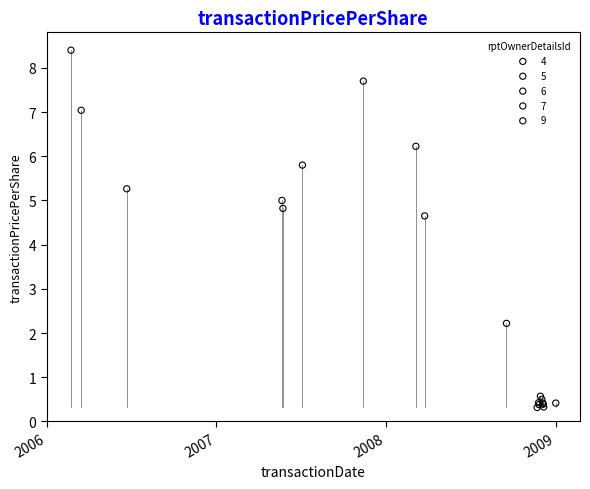

What are all the series names shown in the legend?

4, 5, 6, 7, 9